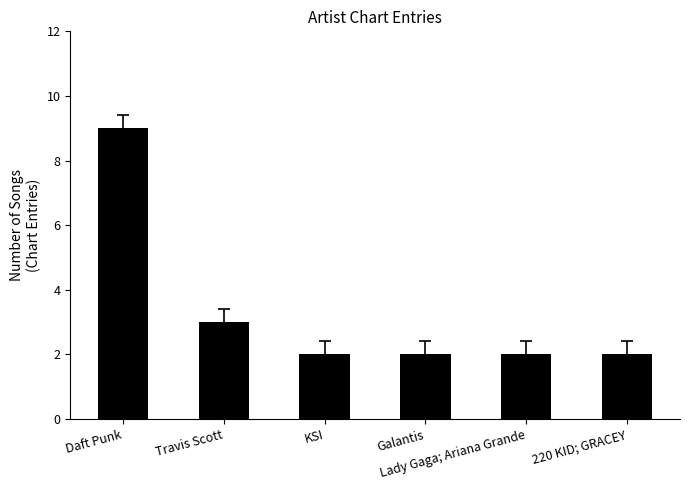

What position from the left is KSI?

3